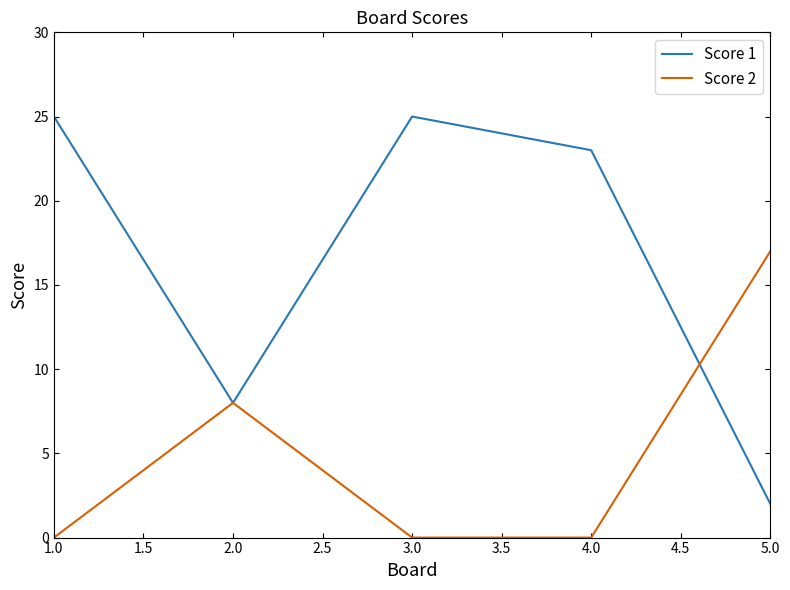

What is the maximum value for Score 2?

17